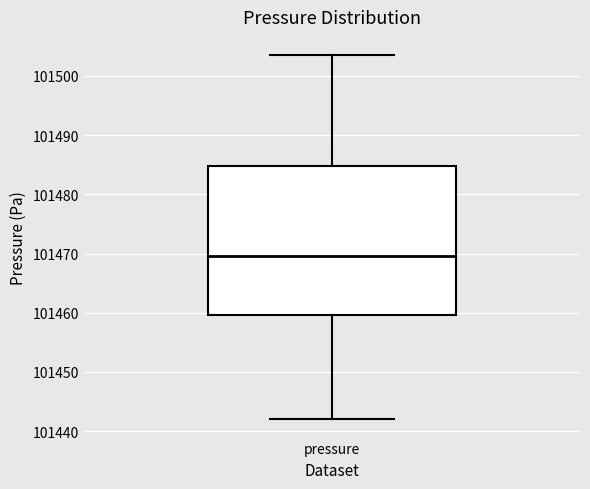

Where is the lower edge of the box for pressure on the y-axis? The values are not printed on the chart, so give them approximately, as read against the axis.

101460